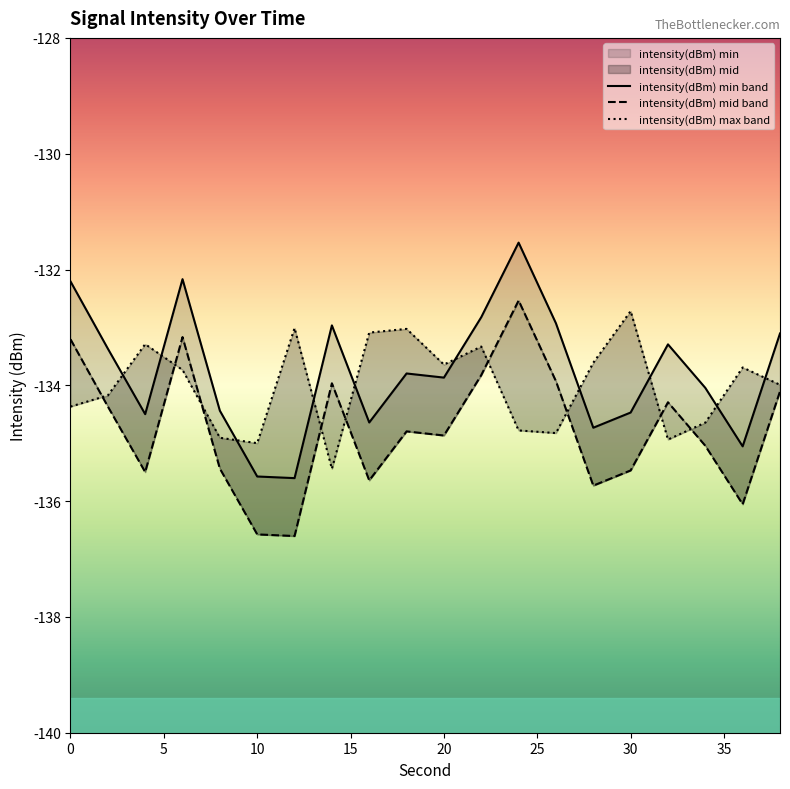

True or false: intensity(dBm) max band has more than 1 interior local peaks.

True